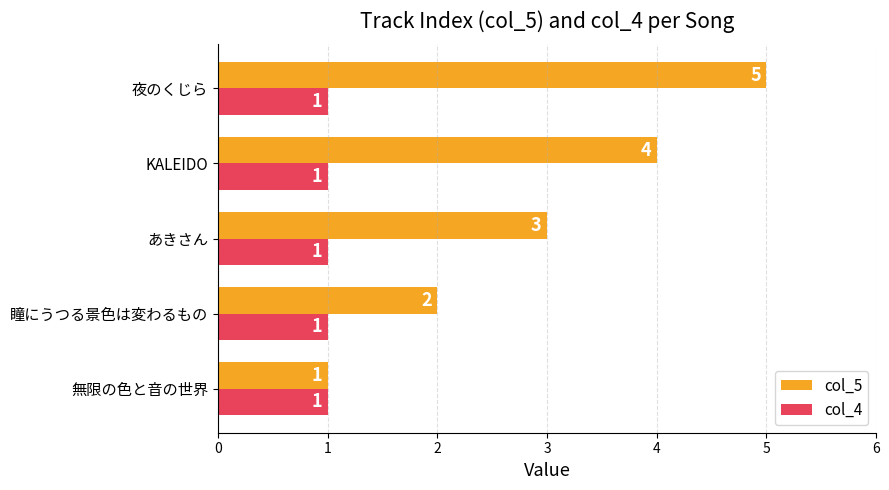

What is the average value of the col_5 series?

3